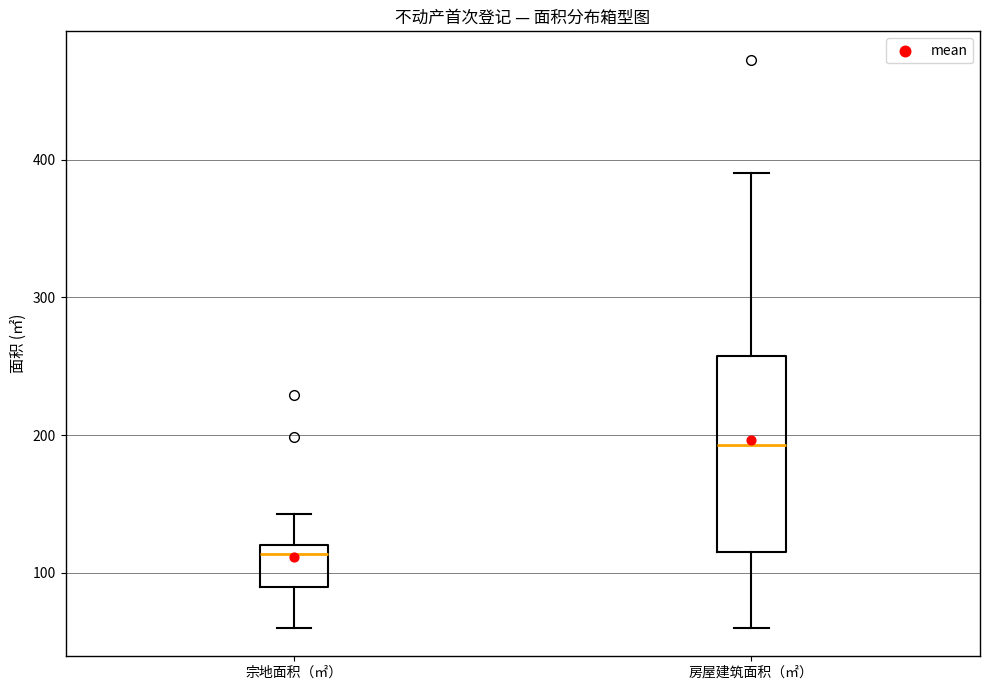

Where does the lower whisker of the box for 房屋建筑面积（㎡） end on the y-axis? The values are not printed on the chart, so give them approximately, as read against the axis.

60